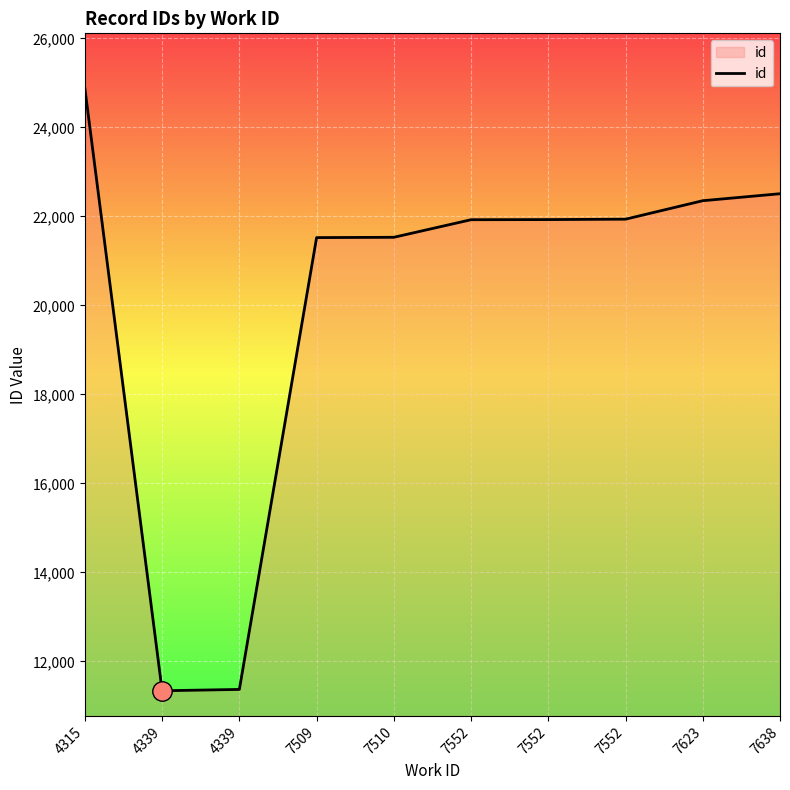

Rank the categories by value from highest to lowest.

4315, 7638, 7623, 7552, 7552, 7552, 7510, 7509, 4339, 4339